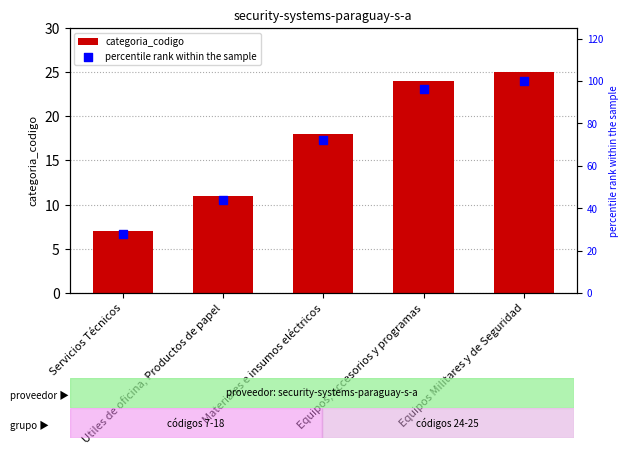

Which series has the largest Y range (max minus min)?

percentile rank within the sample